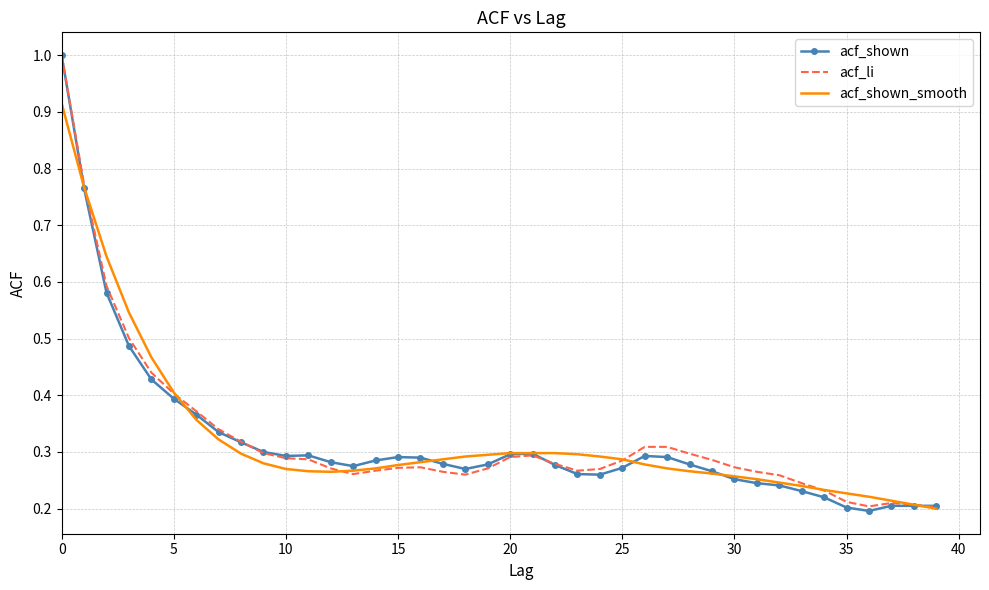

Which series has the largest range (max minus min)?

acf_shown